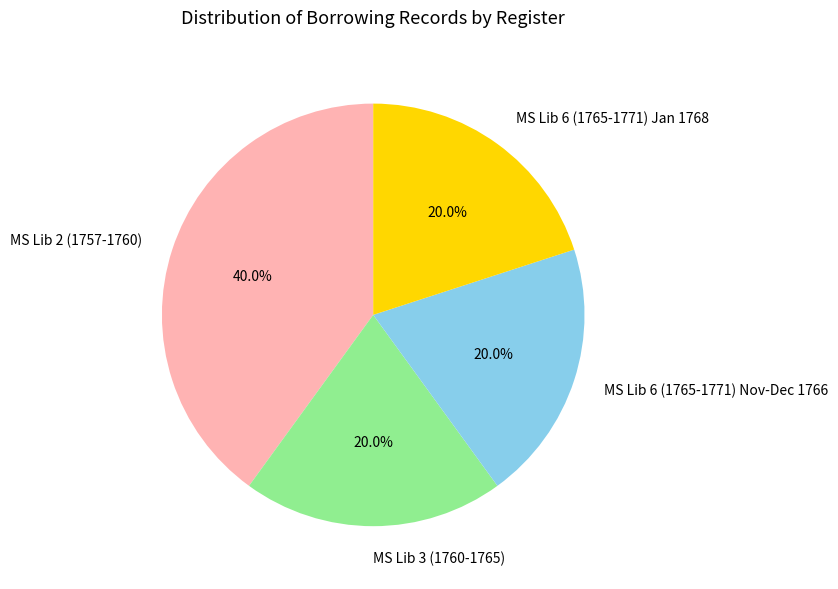

Do MS Lib 6 (1765-1771) Nov-Dec 1766 and MS Lib 3 (1760-1765) together represent more than half of the pie?

No